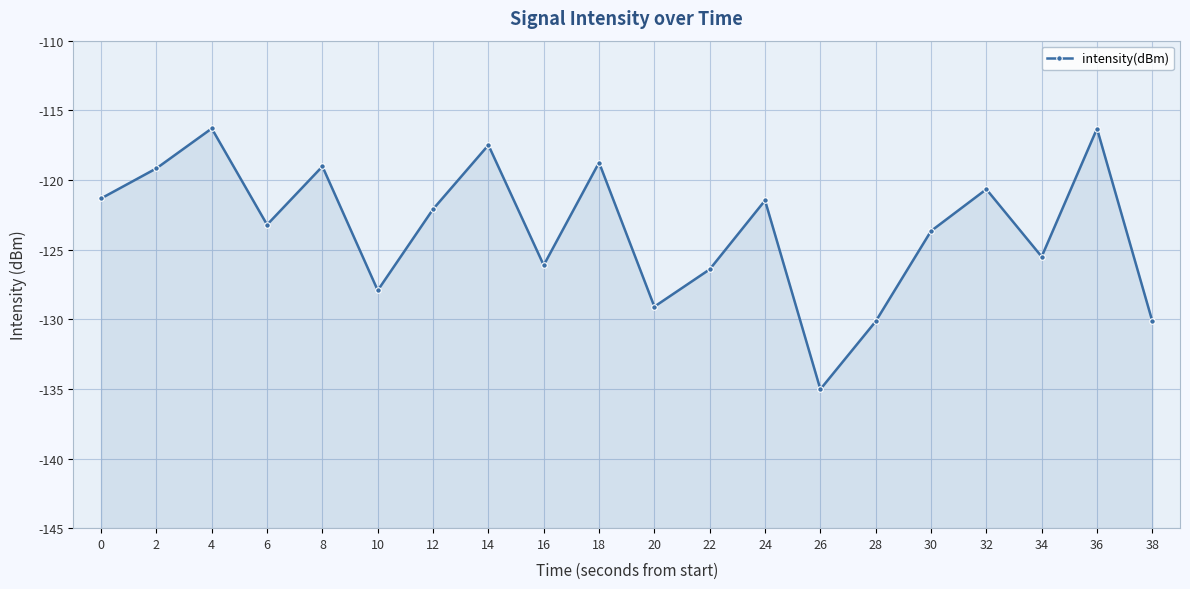

Is this an area chart (filled region under the line)?

No